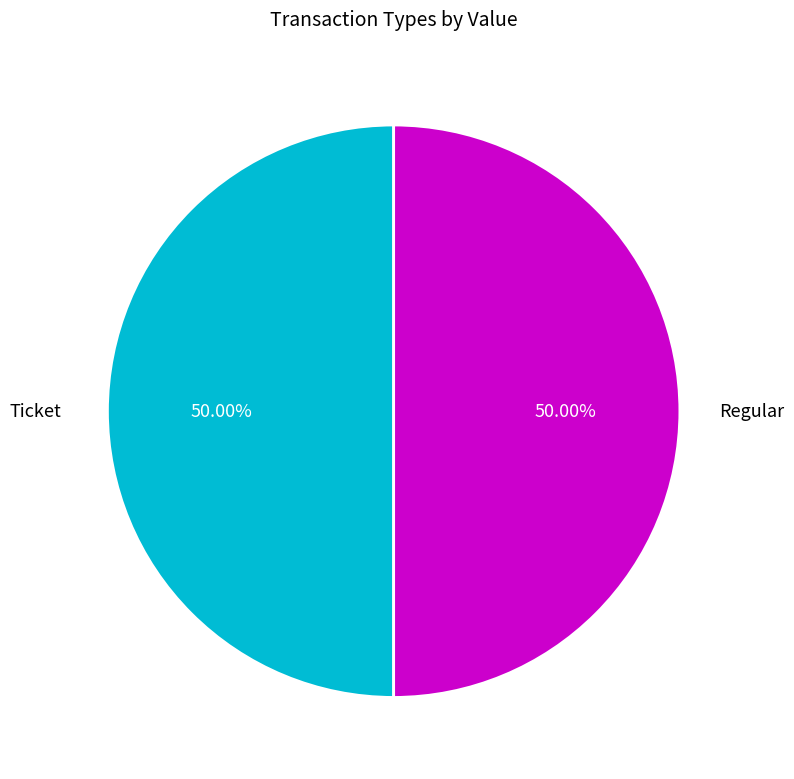

How many segments does this pie chart have?

2